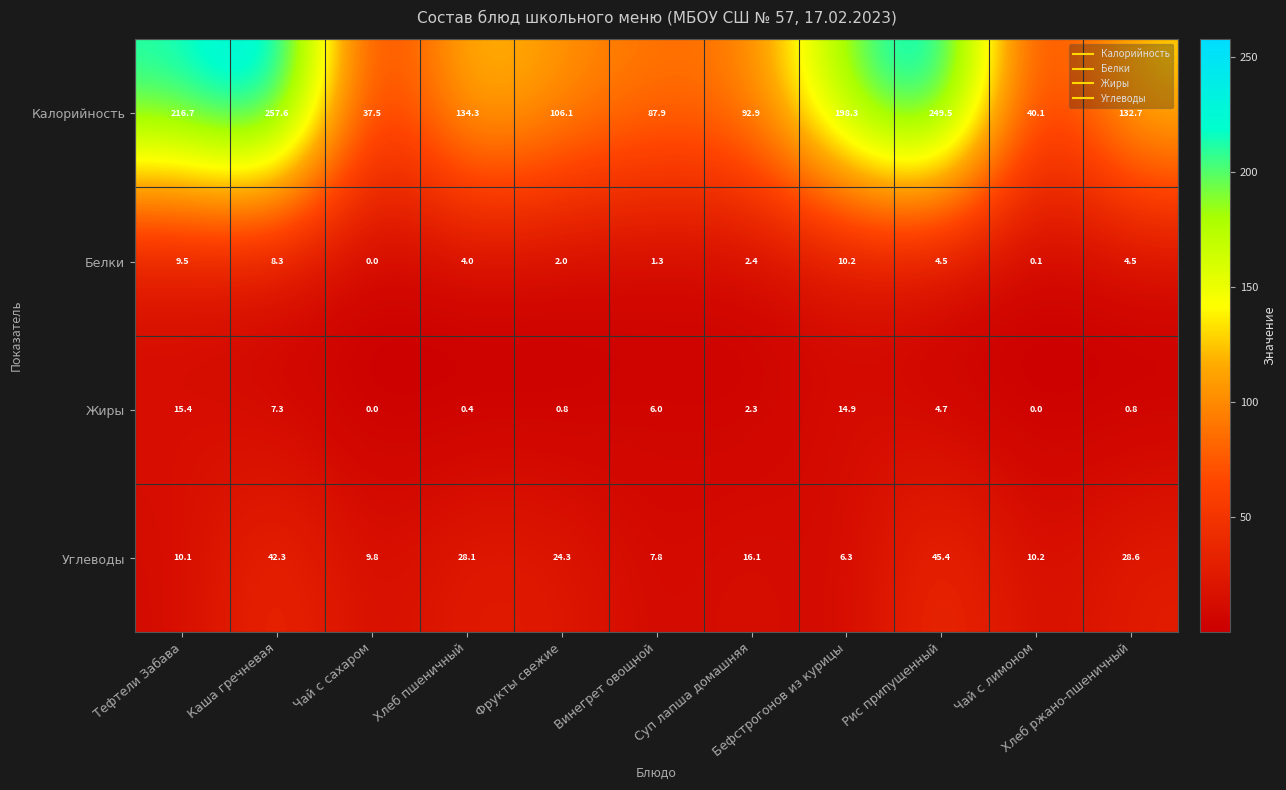

At how many categories does at least one series exceed 26?

11